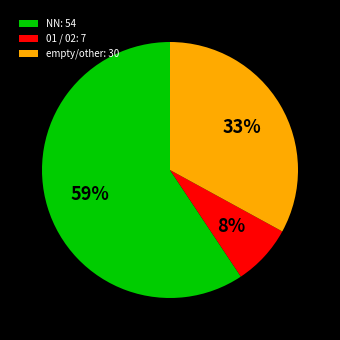

To the nearest percent, what is the combined percentage of 01 / 02: 7 and NN: 54?

67%